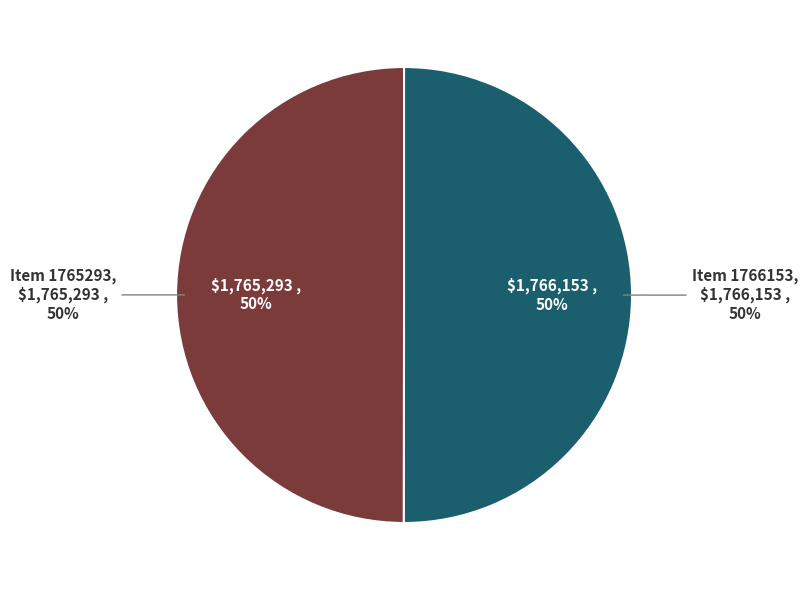

Does a09cd4e8-3625-41d8-a4ba-159a5ea26a7d represent more than half of the total?

No